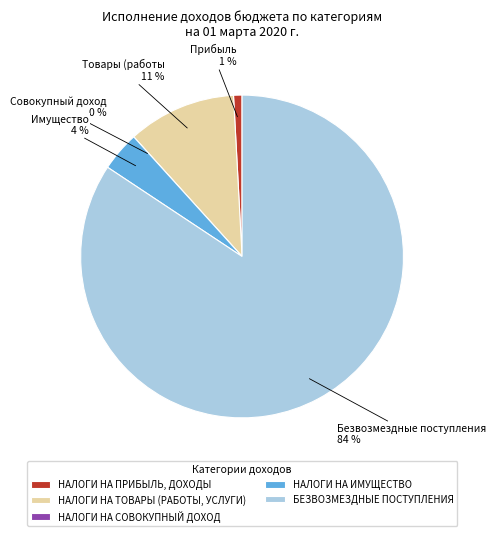

True or false: БЕЗВОЗМЕЗДНЫЕ ПОСТУПЛЕНИЯ accounts for 91% of the total.

False